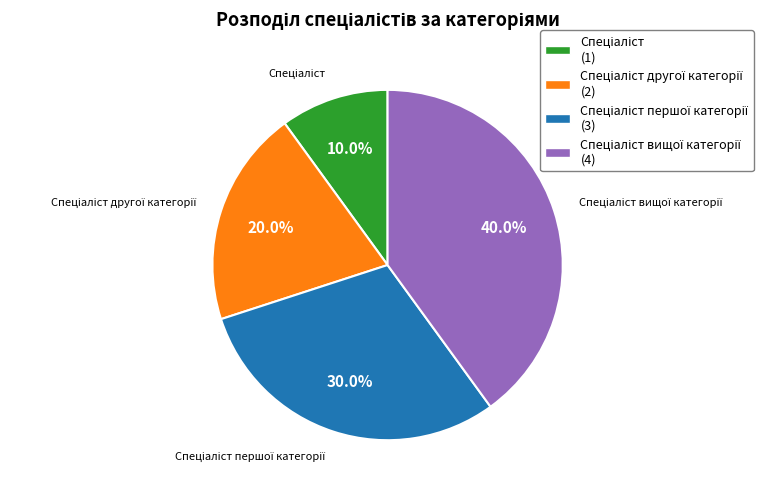

Is there any slice that represents more than half of the pie?

No